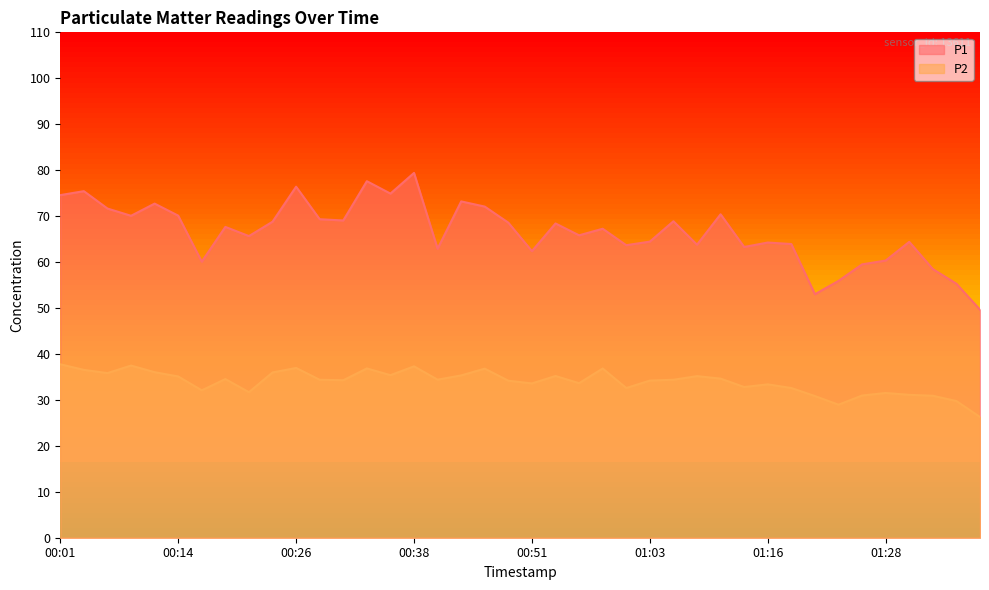

The P1 series shows 115.3 at 00:31. True or false?

False